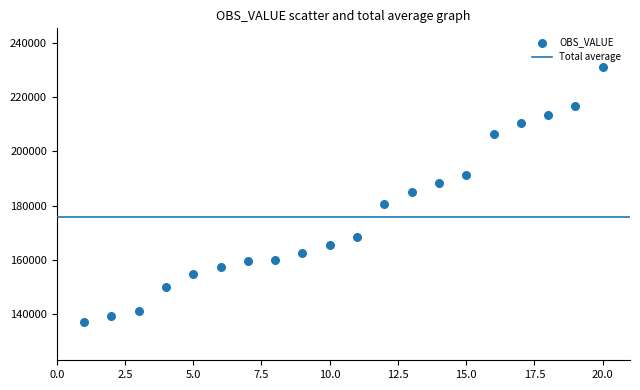

What is the range of X values (max minus min)?

19